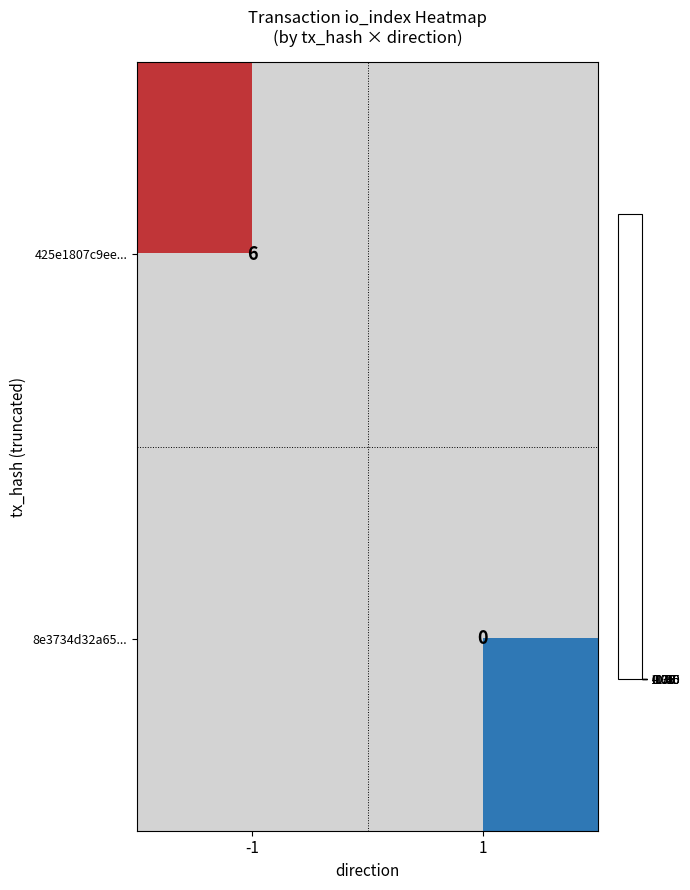

Rank the series at -1 from lowest to highest value.

425e1807c9ee..., 8e3734d32a65...